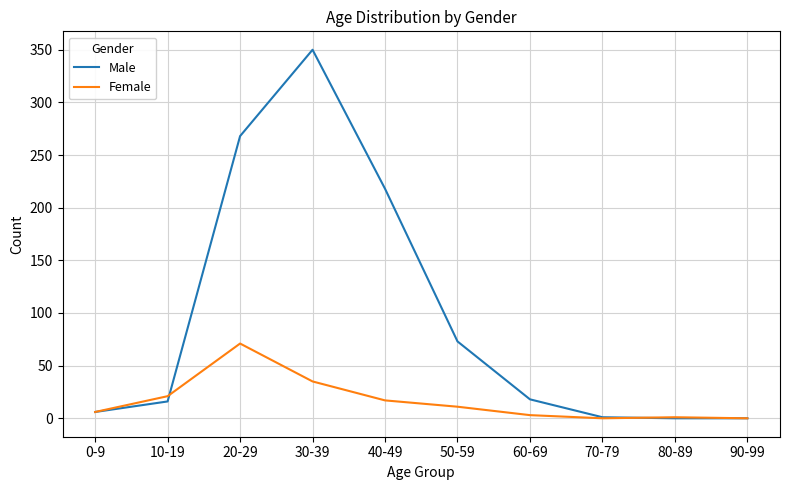

What position from the right is 80-89?

2